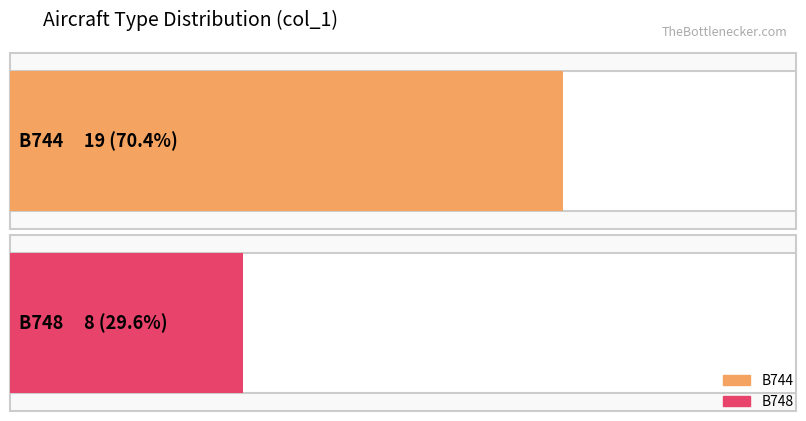

Approximately how many times larger is the value at B744 compared to B748?

2.4